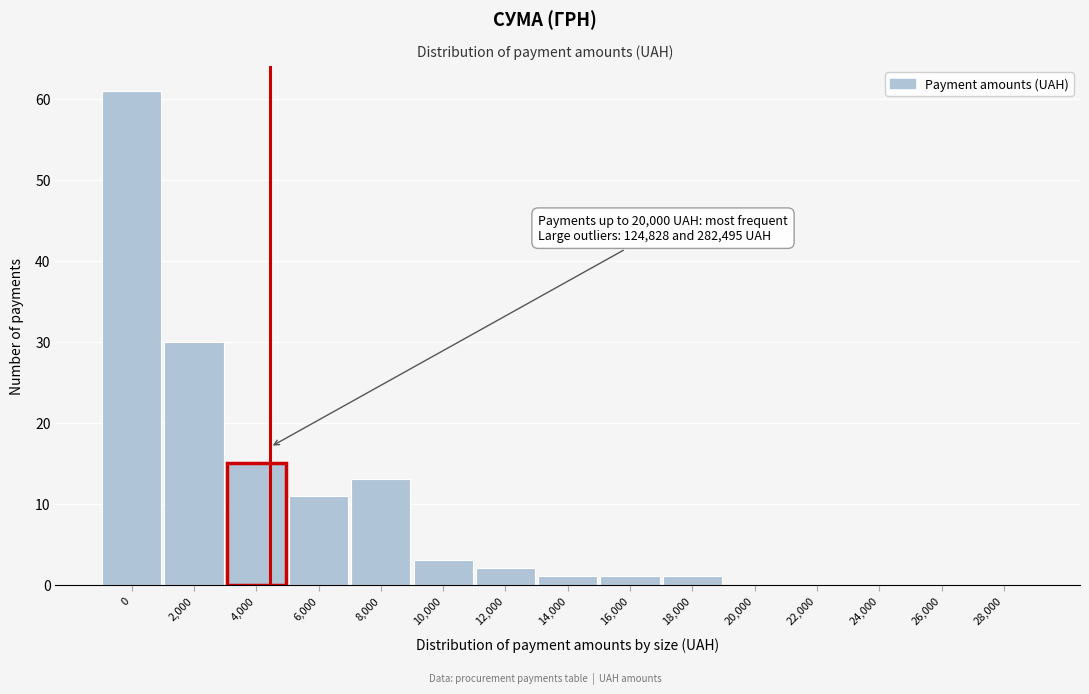

Reading left to right, extract all data points from this chart.

0=61	2,000=30	4,000=15	6,000=11	8,000=13	10,000=3	12,000=2	14,000=1	16,000=1	18,000=1	20,000=0	22,000=0	24,000=0	26,000=0	28,000=0